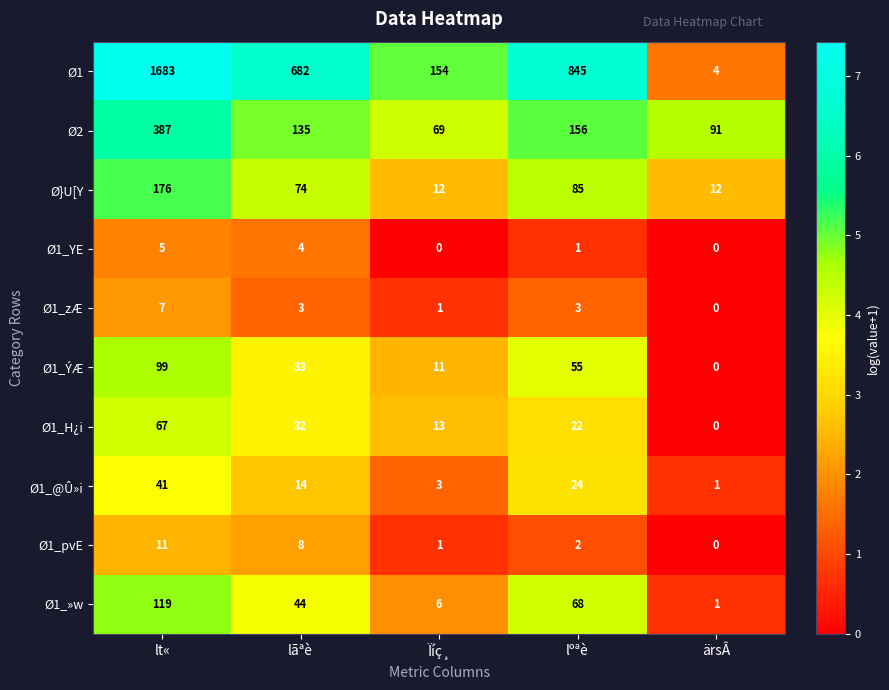

At how many categories does at least one series exceed 6?

5